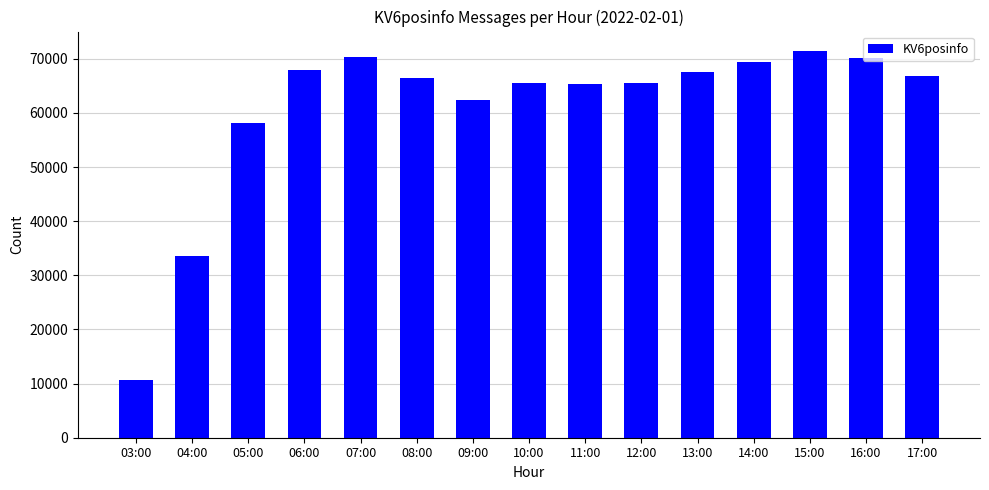

Read the value at 06:00.

68008